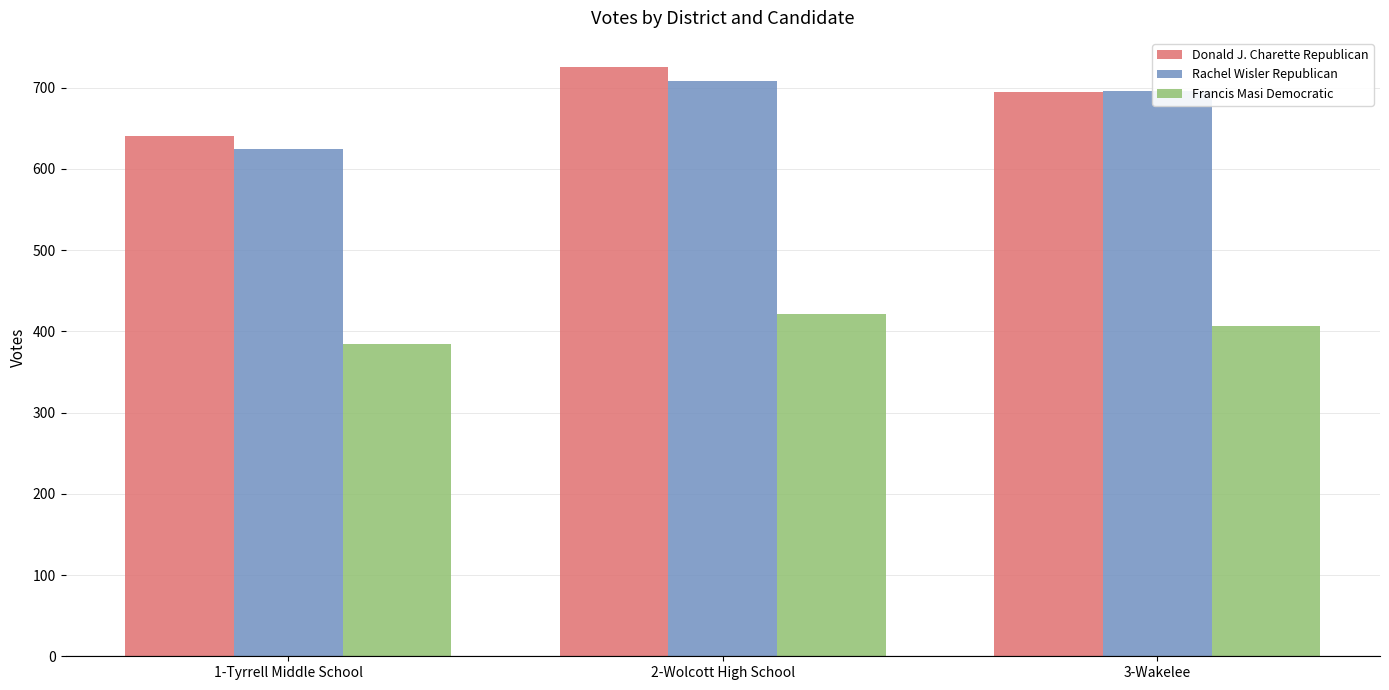

At which label does Rachel Wisler Republican first exceed 696?

2-Wolcott High School